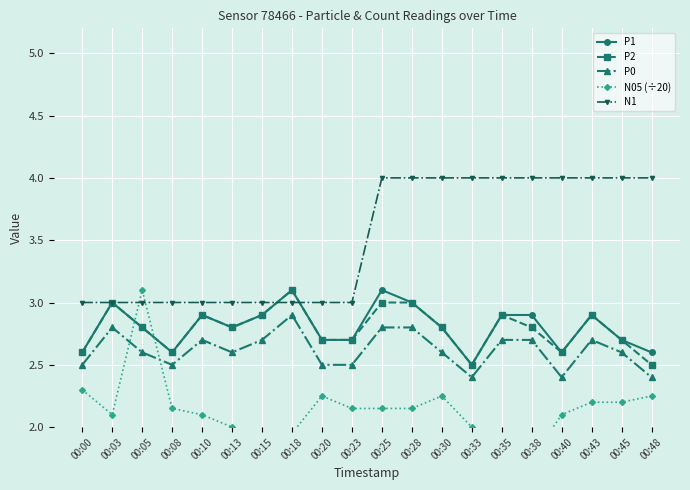

At how many categories does at least one series exceed 3?

12